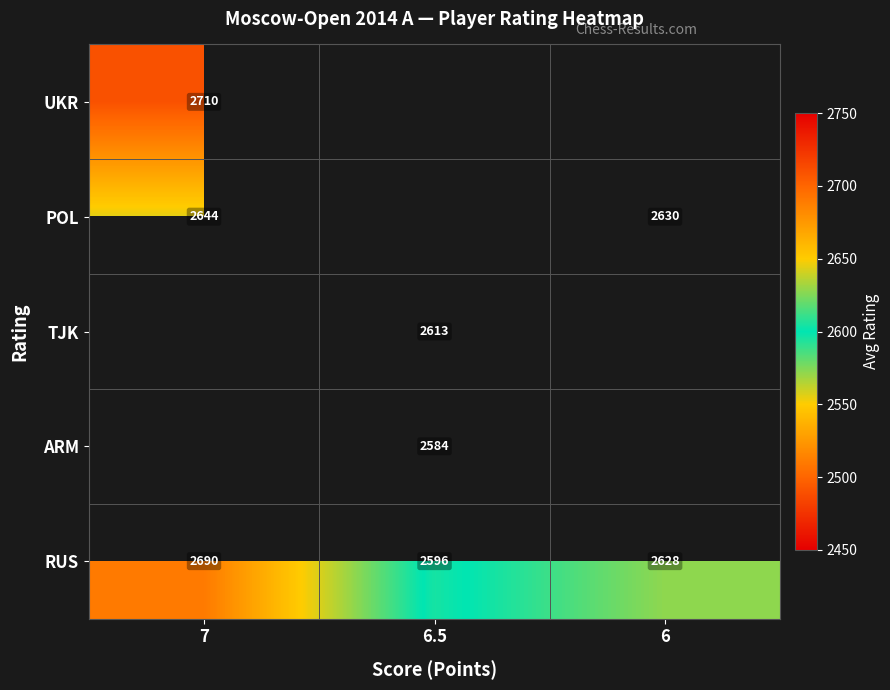

How many categories are shown in the chart?

3